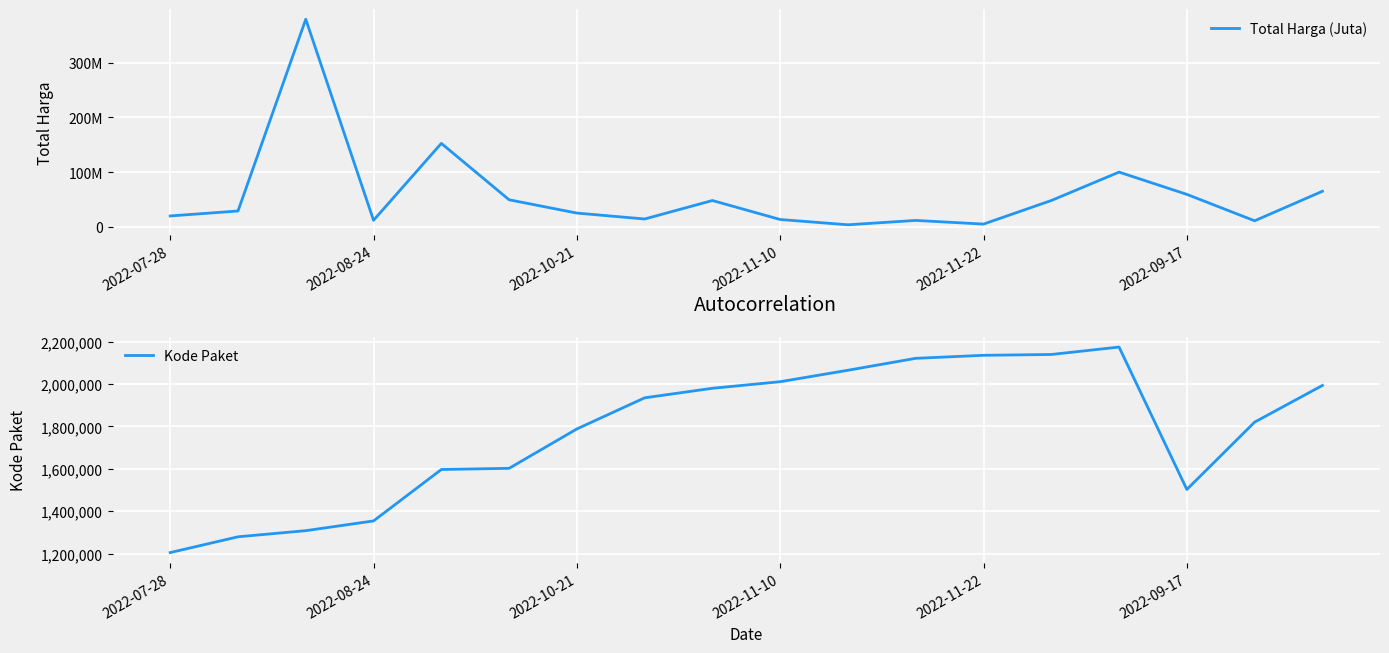

What is the value of the Kode Paket point at the 15th from the left?

2174549